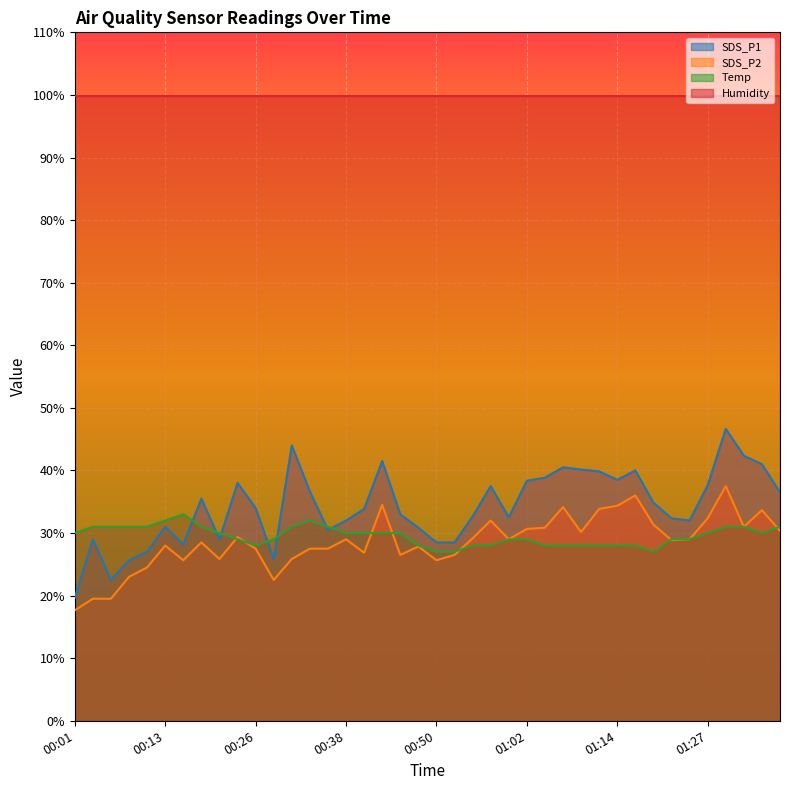

What is the value of the SDS_P2 point at the 5th from the left?

24.5